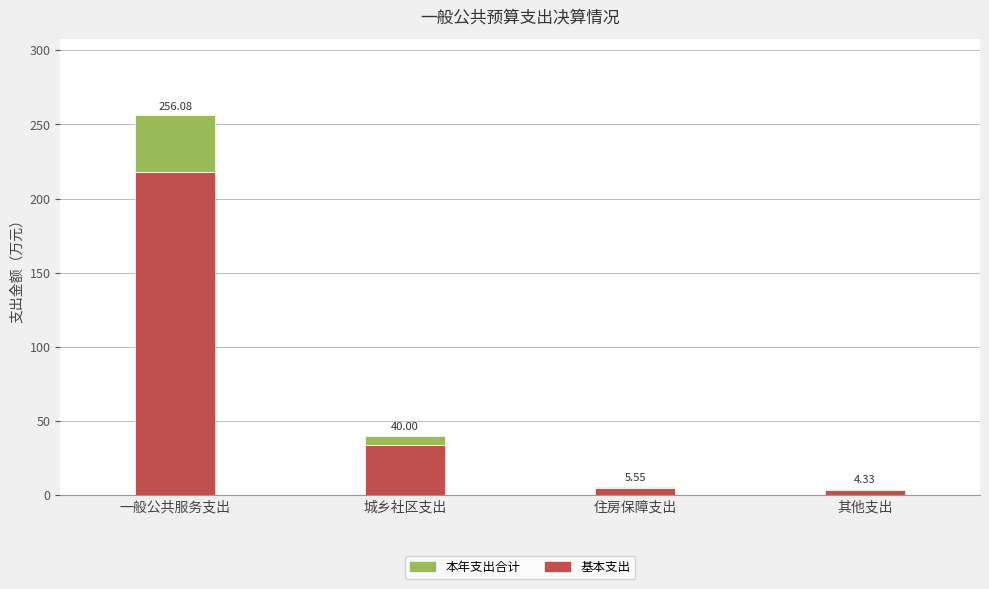

Are the bars horizontal?

No